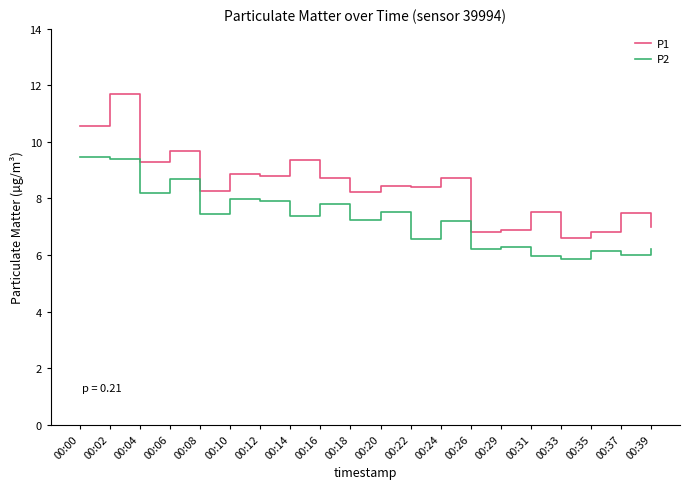

Rank the series at 00:14 from lowest to highest value.

P2, P1